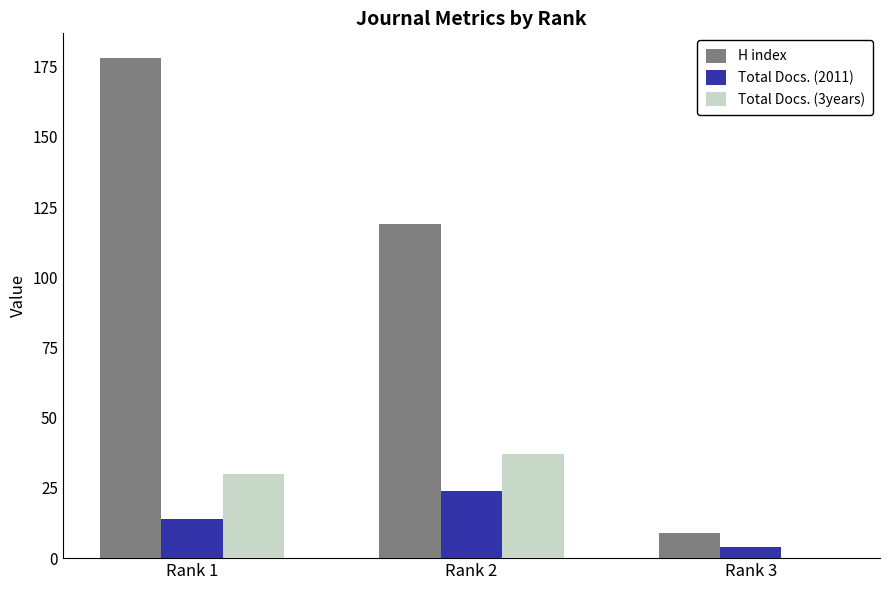

Which series has the largest total across all categories?

H index